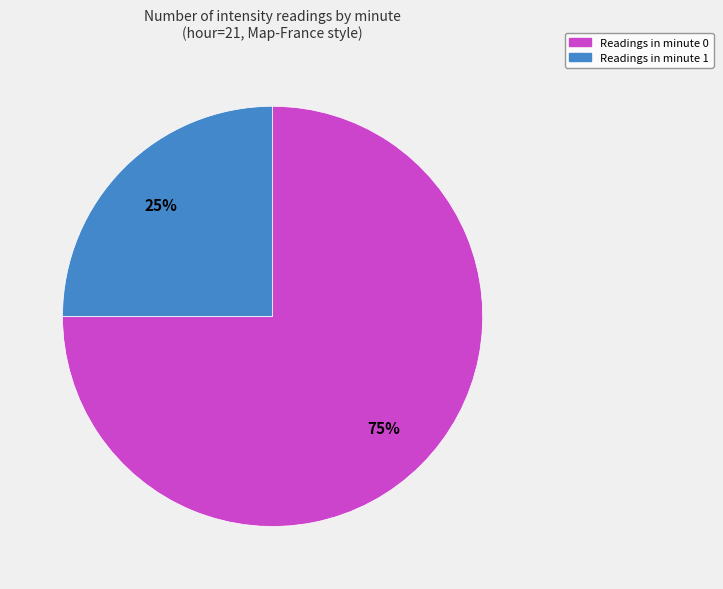

To the nearest percent, what is the difference between the largest and smallest slice percentages?

50%